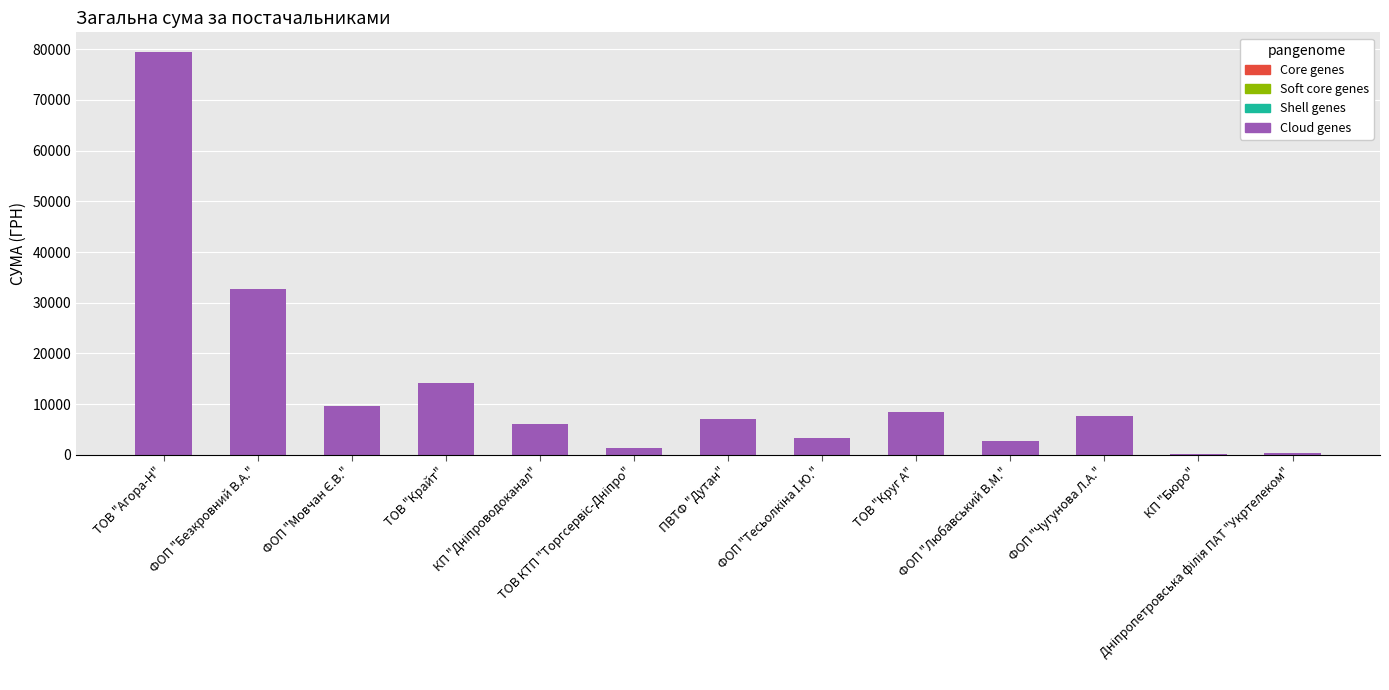

What is the maximum value shown in the chart?

79368.7